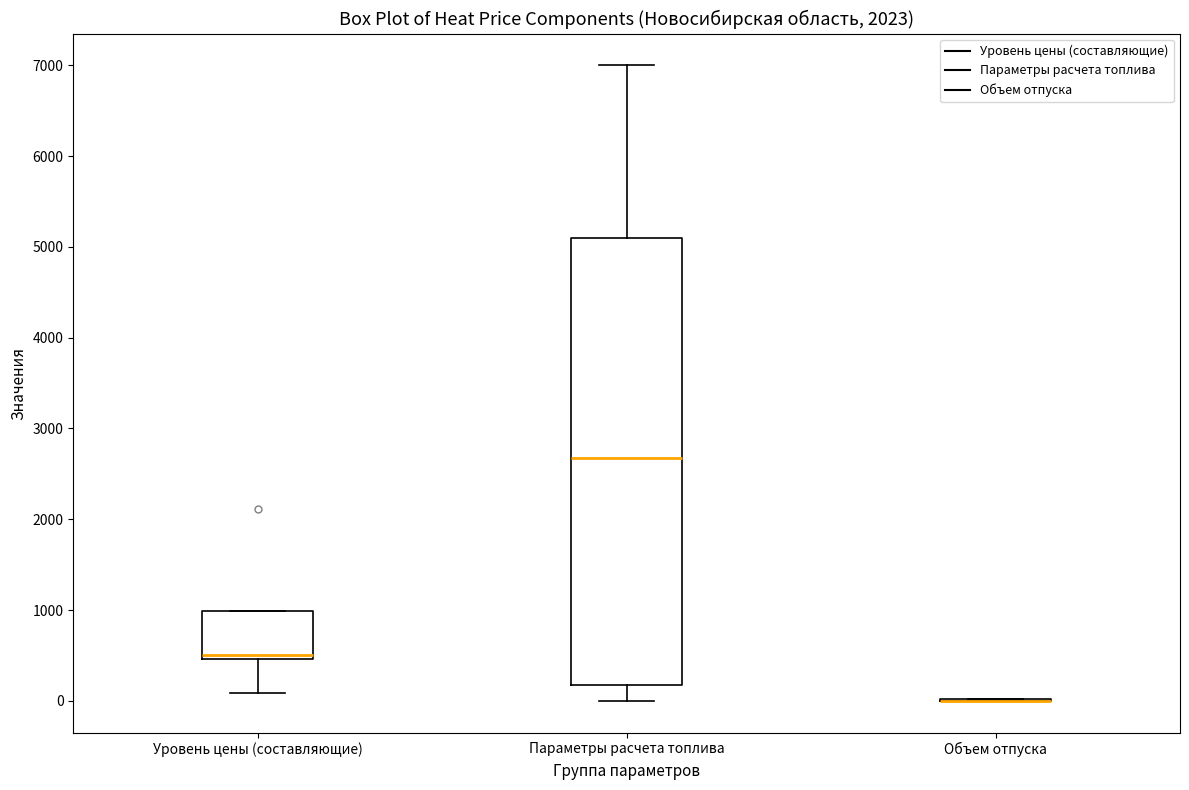

Where does the median line of the box for Параметры расчета топлива sit on the y-axis? The values are not printed on the chart, so give them approximately, as read against the axis.

2700